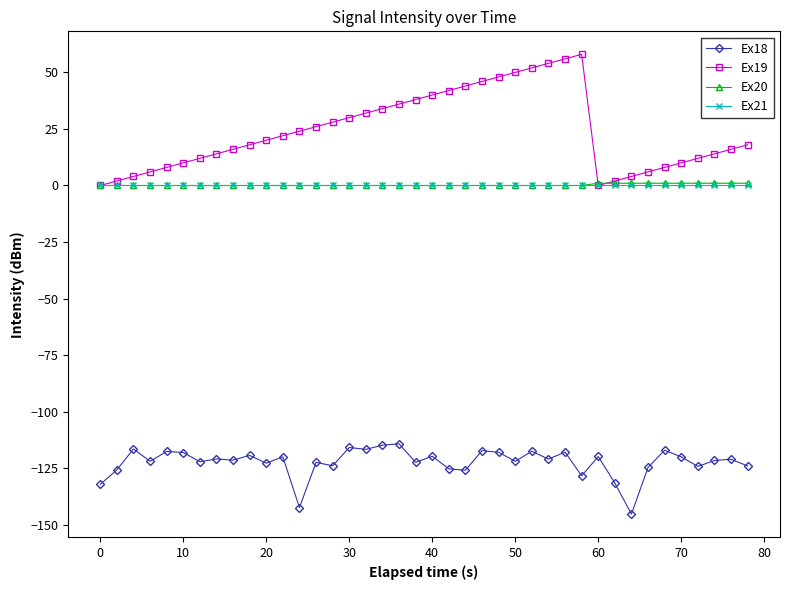

True or false: Ex19 and Ex18 cross at least once.

False